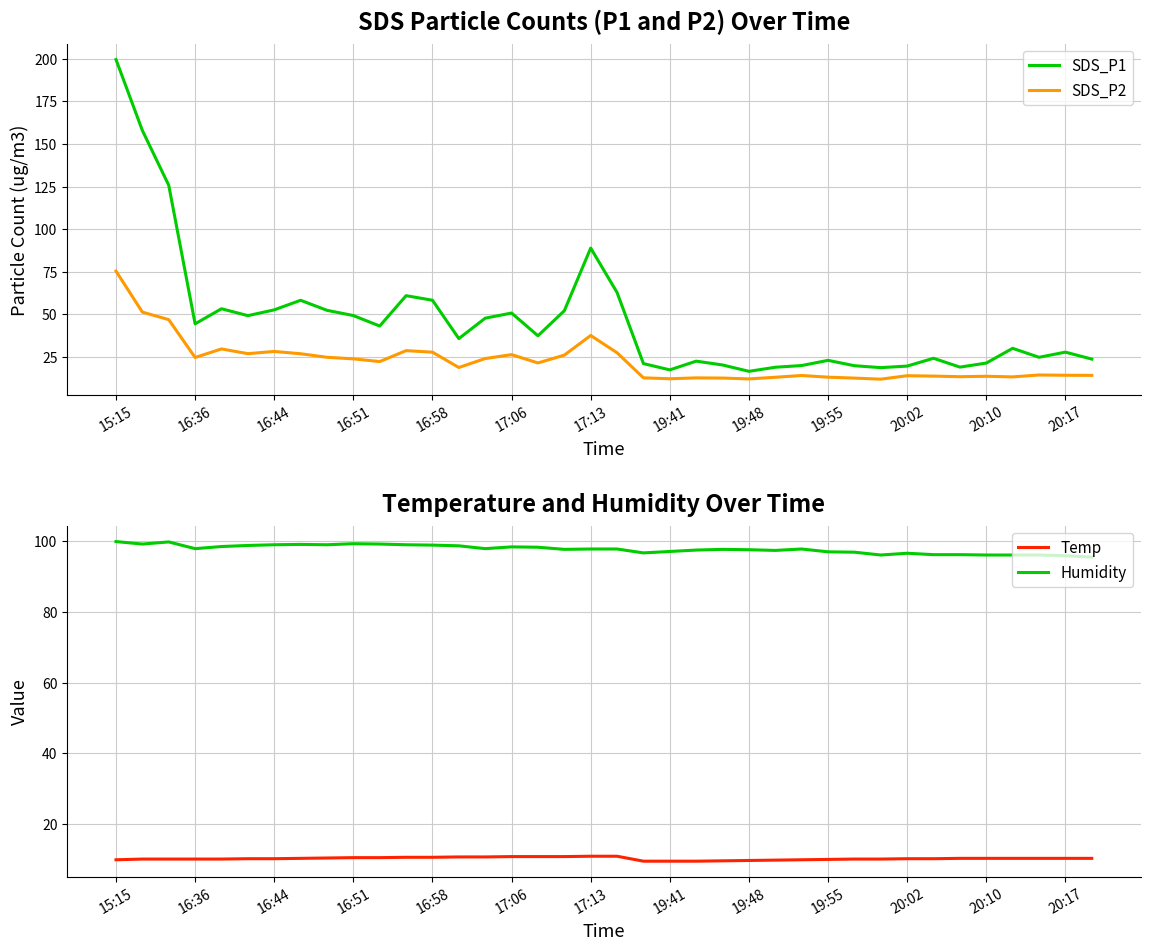

The Temp series shows 9.7 at 19:48. True or false?

True